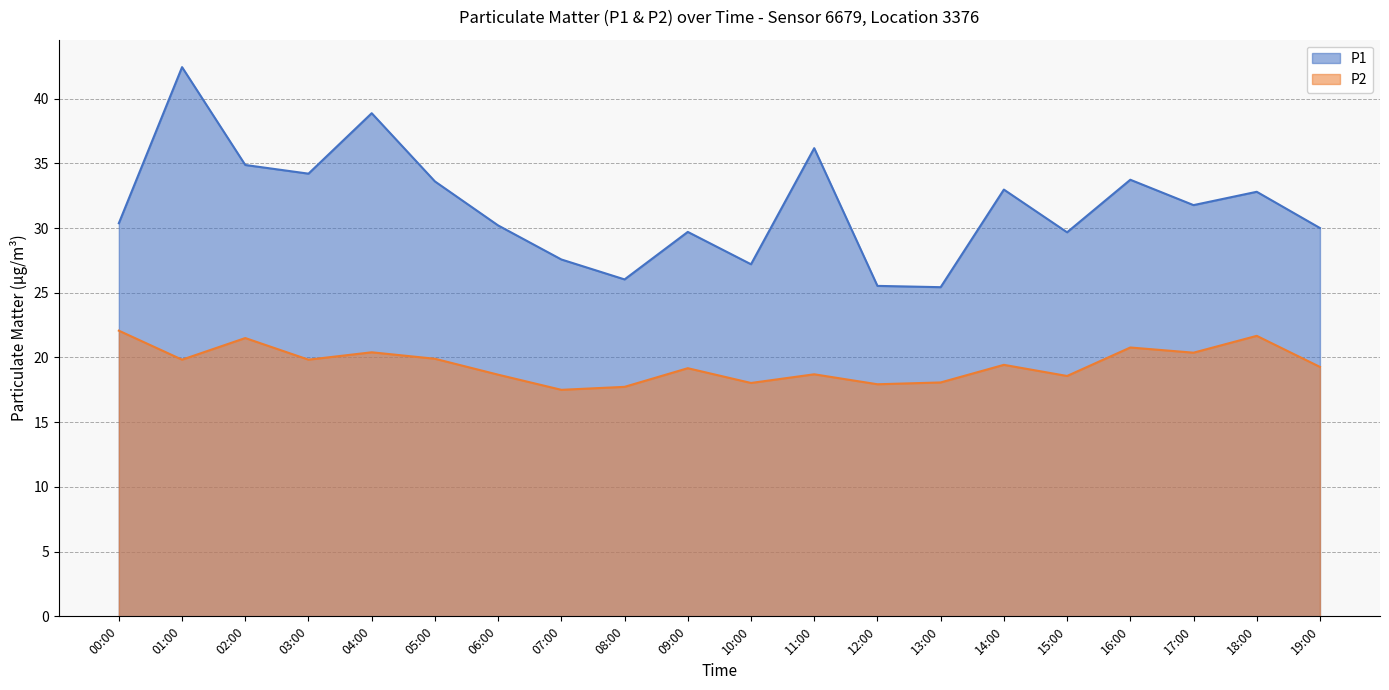

What is the sum of all P1 values?

633.1